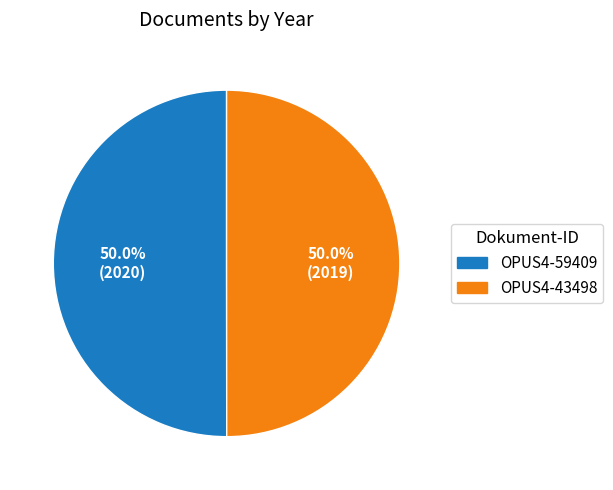

What is the ratio of the value at OPUS4-59409 to the value at OPUS4-43498?

1.0